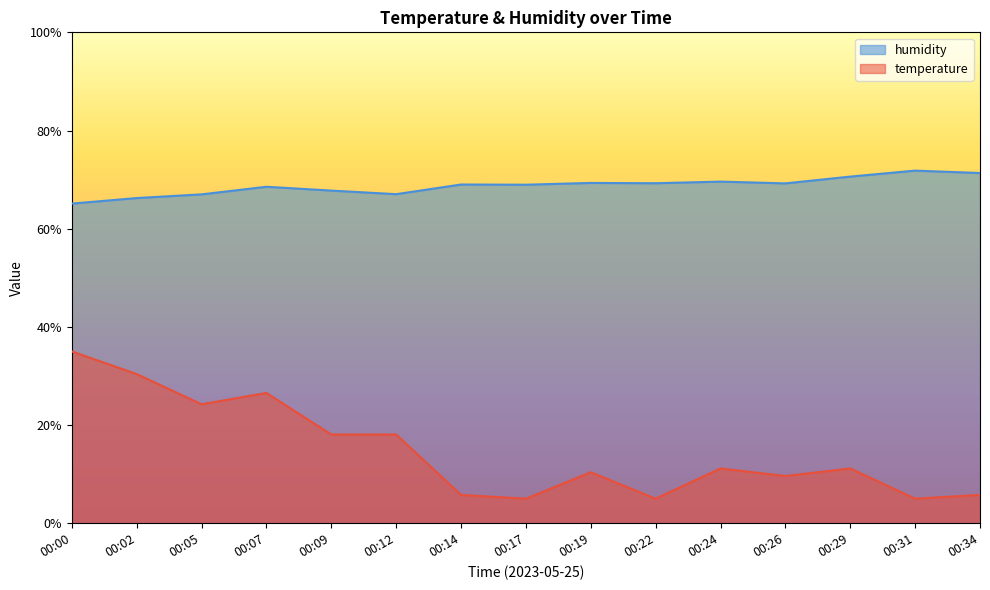

The value of temperature at 00:19 is 5.8. True or false?

False